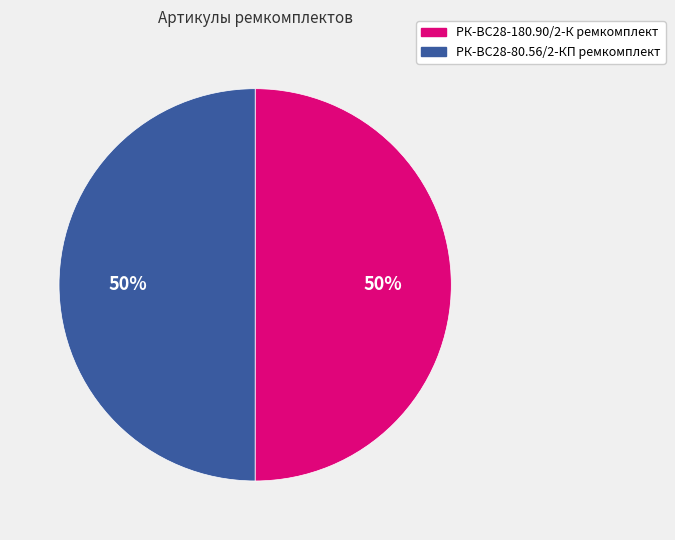

Approximately how many times larger is the value at РК-ВС28-80.56/2-КП ремкомплект compared to РК-ВС28-180.90/2-К ремкомплект?

1.0